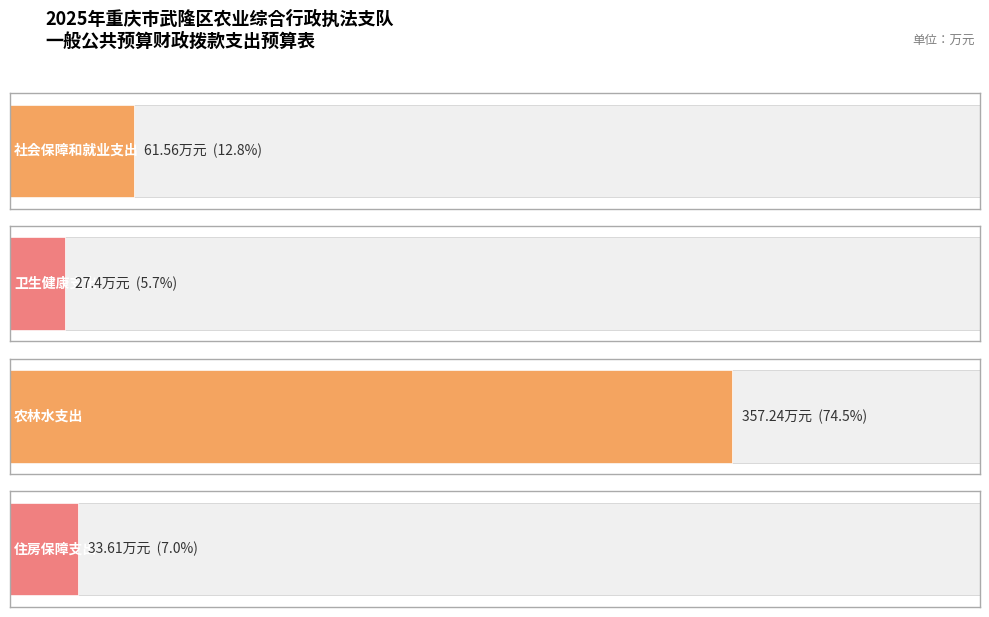

Which category has the highest value across all series?

农林水支出